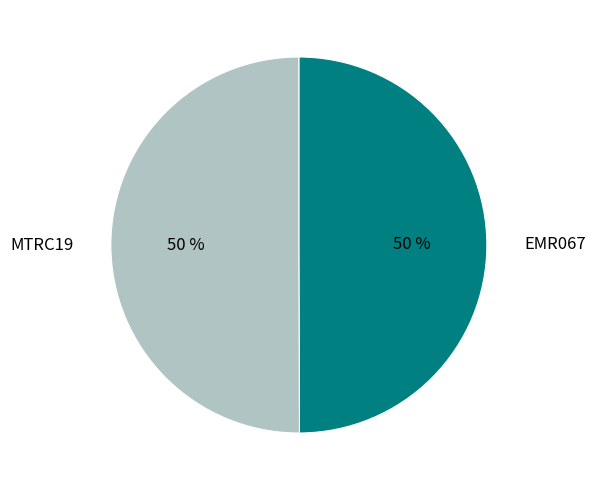

Approximately how many times larger is the value at EMR067 compared to MTRC19?

1.0